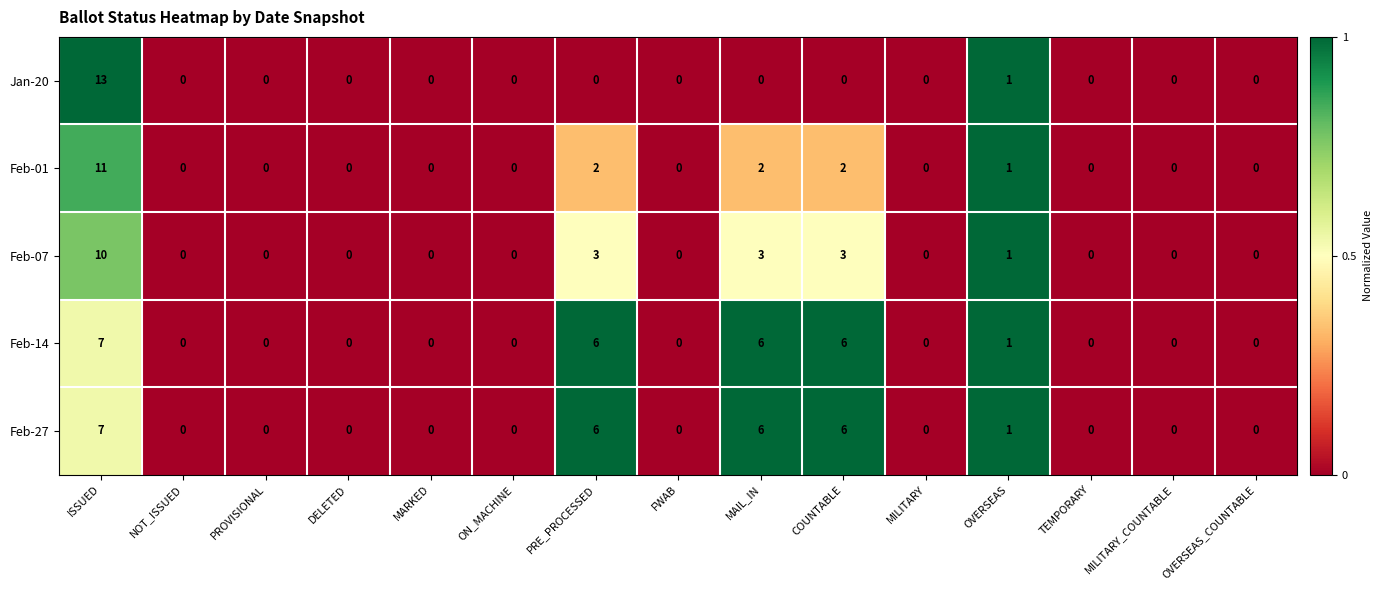

Is it true that Feb-14 equals 3 at MAIL_IN?

False